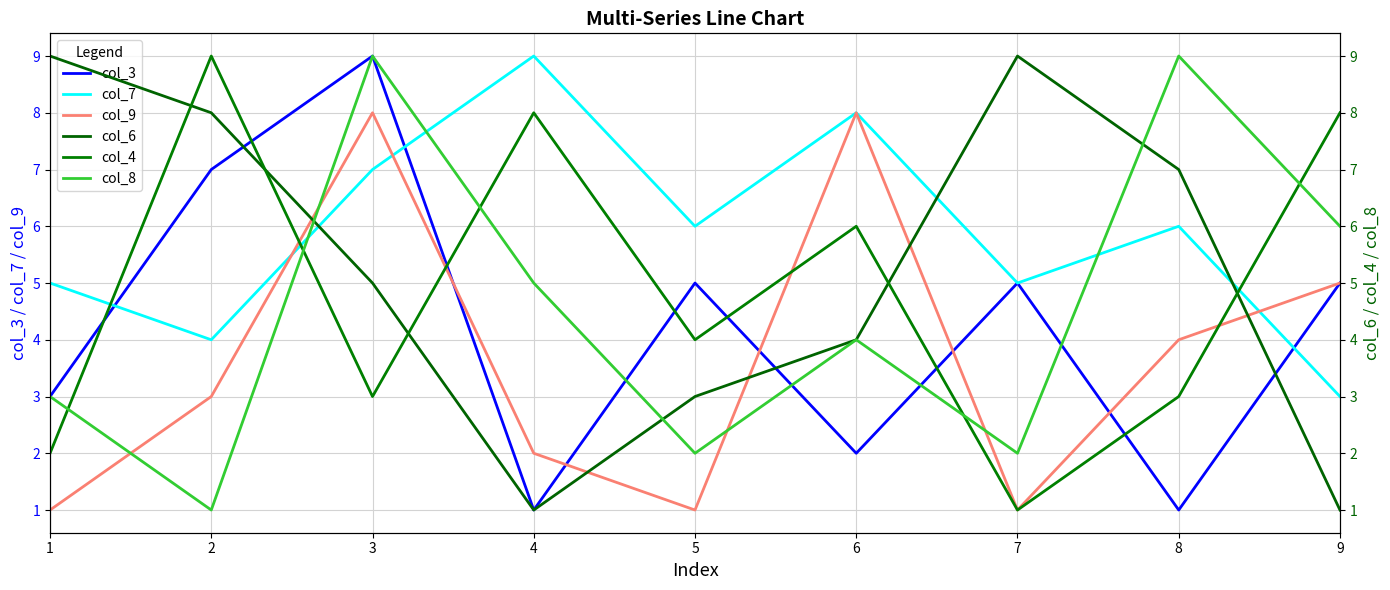

How many interior local peaks does the col_8 series have?

3